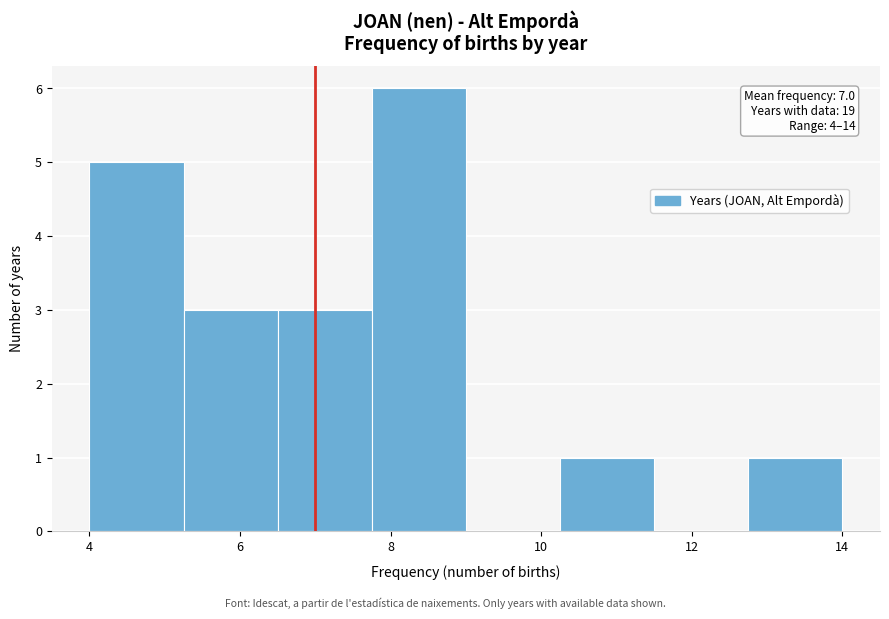

Which range on the x-axis has the tallest bar?

7.75 to 9.00